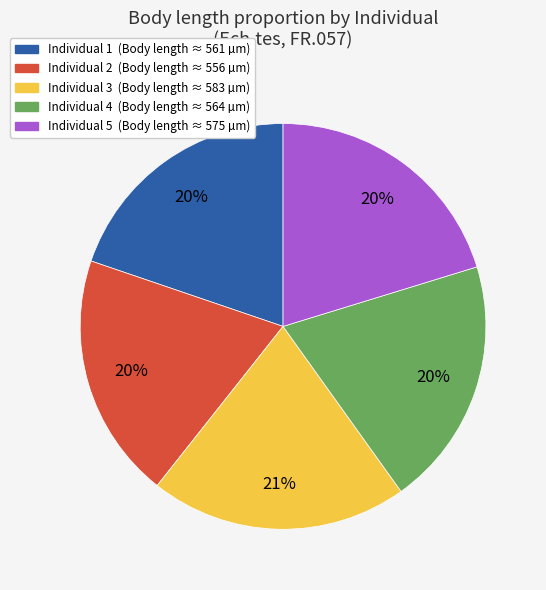

Do Individual 1 (Body length ≈ 561 µm) and Individual 4 (Body length ≈ 564 µm) together represent more than half of the pie?

No